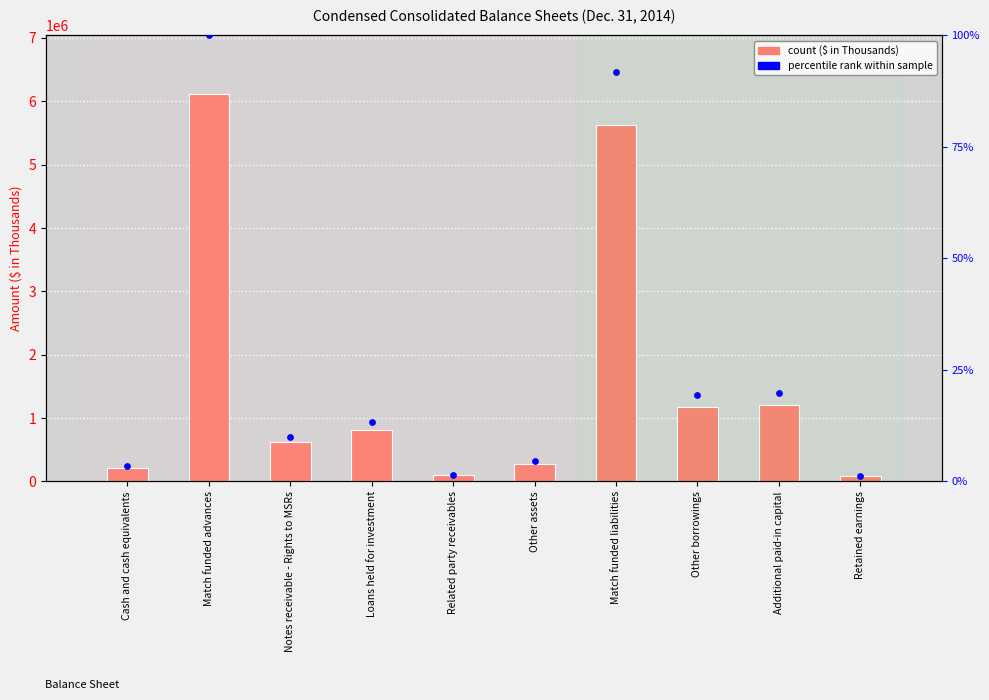

At which category is the sum across all series the highest?

Match funded advances